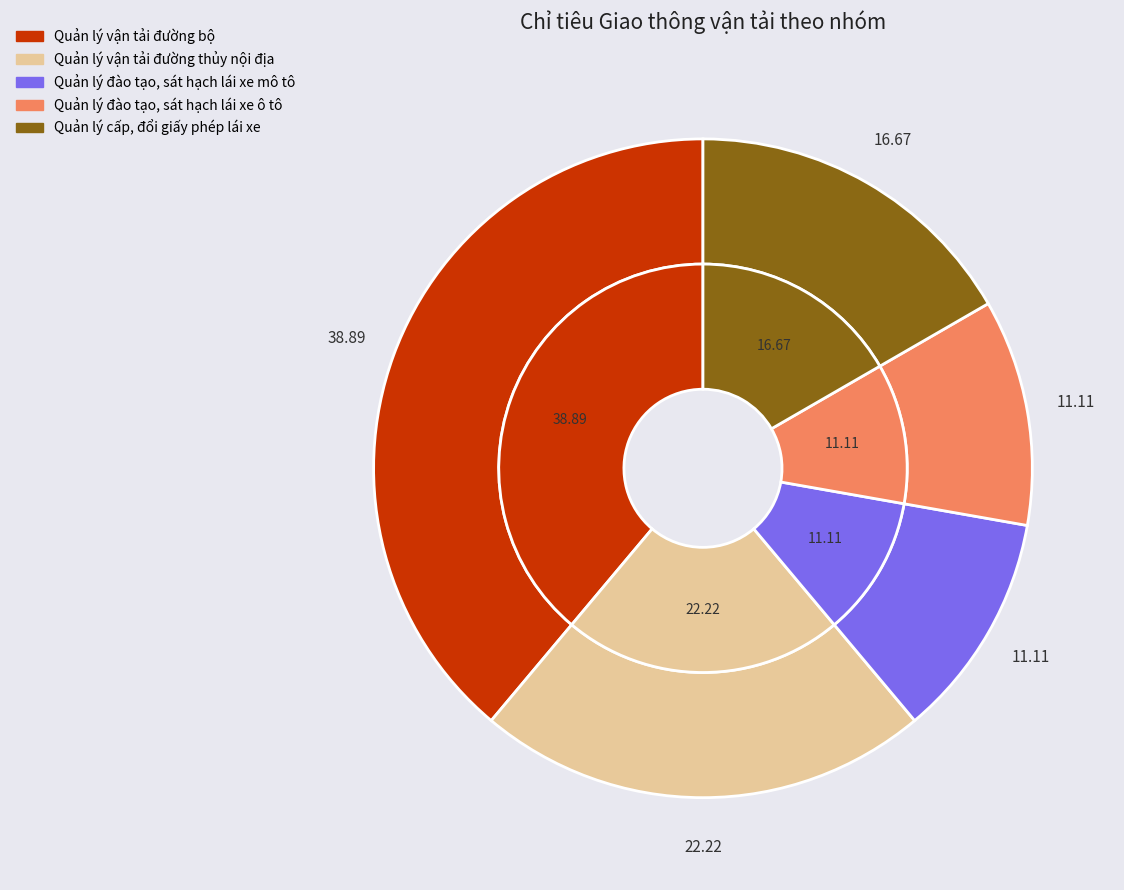

Between Quản lý vận tải đường bộ and Quản lý vận tải đường thủy nội địa, which is larger?

Quản lý vận tải đường bộ